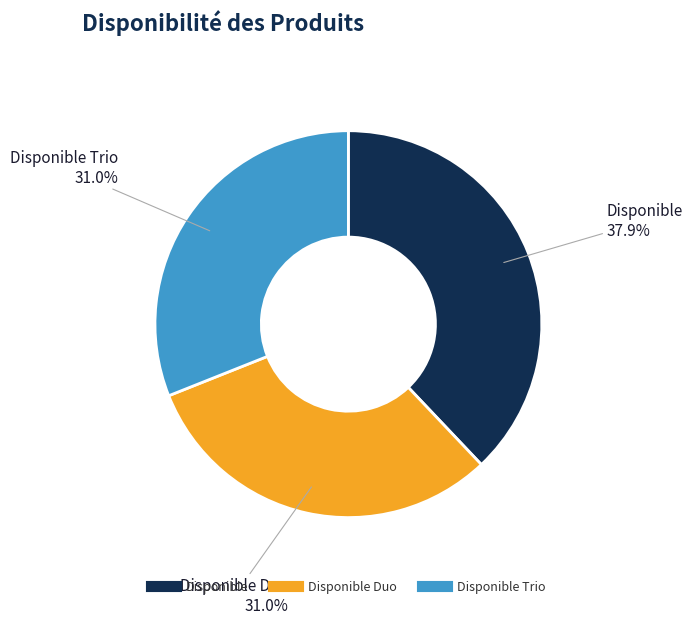

How many segments does this pie chart have?

3